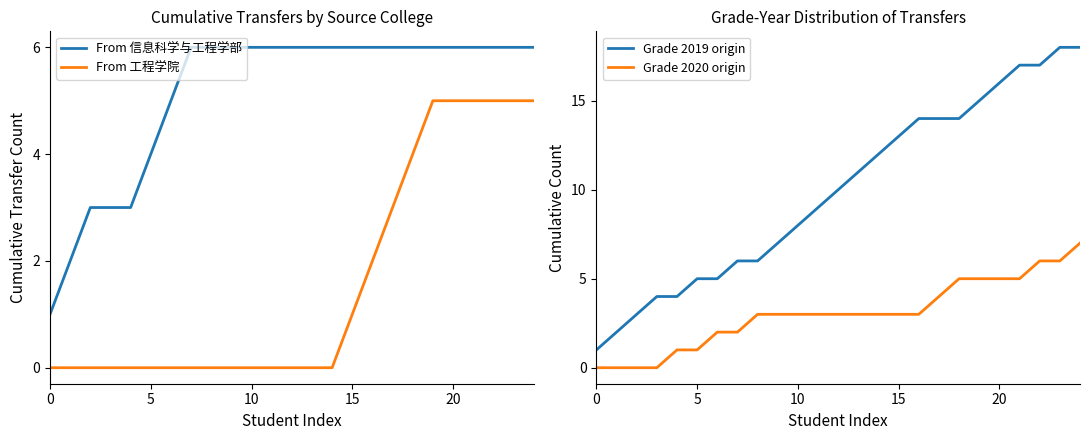

How many lines are shown in the chart?

4